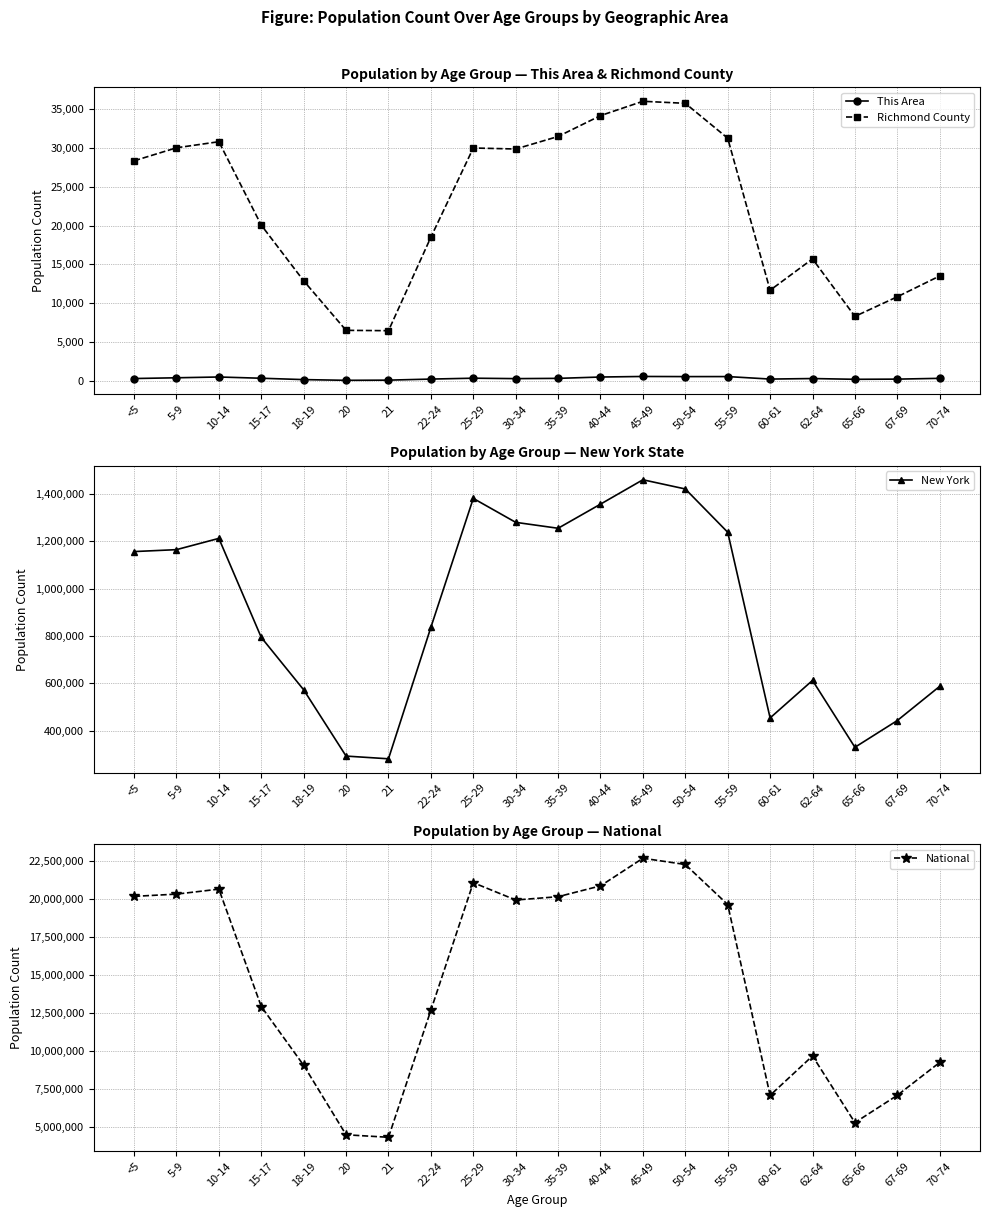

What are all the series names shown in the legend?

This Area, Richmond County, New York, National